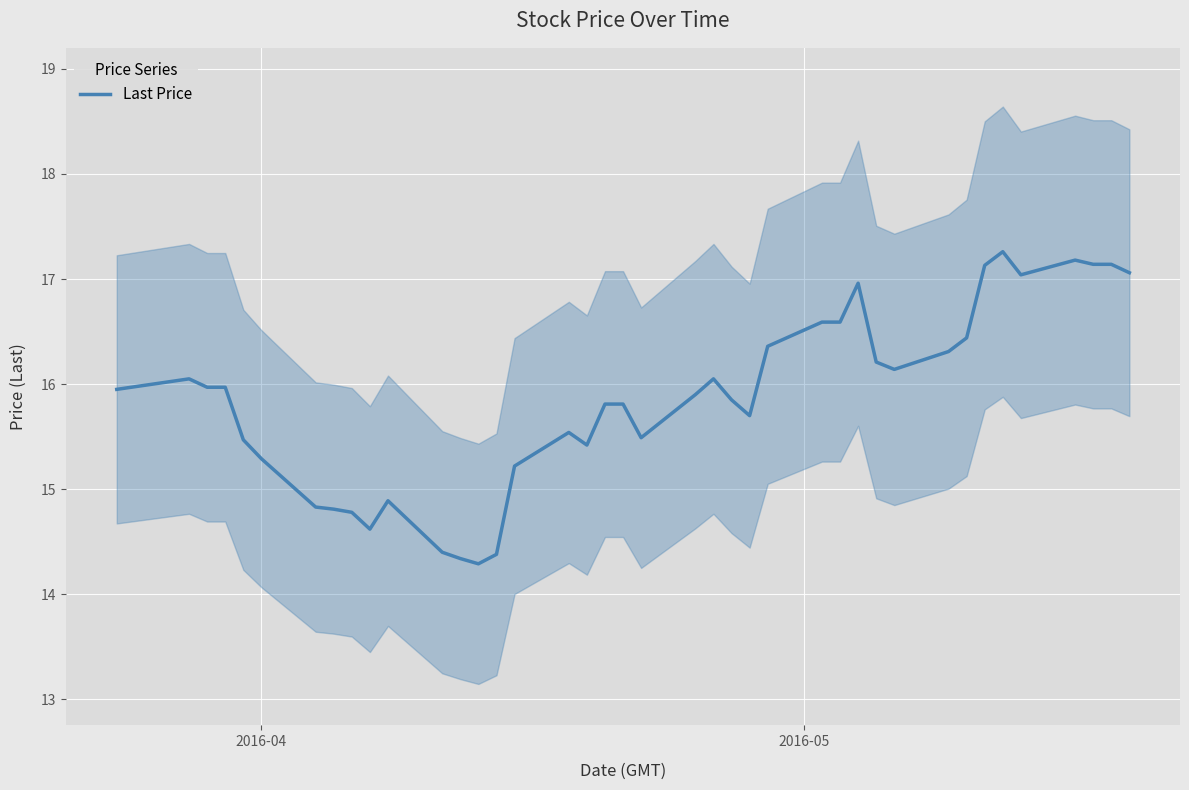

True or false: there are more than 1 points higher than both neighbors.

True